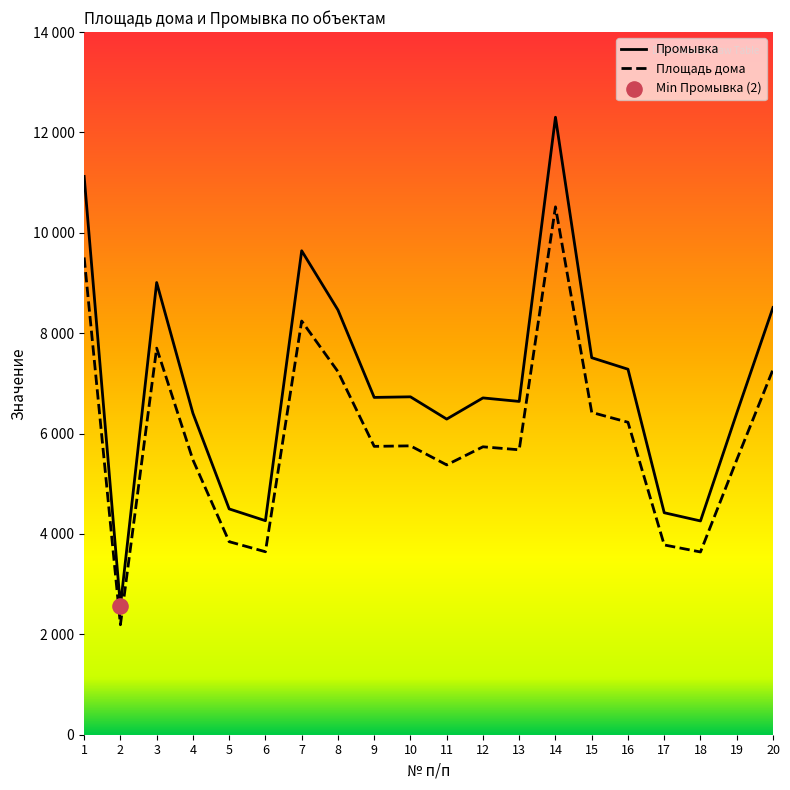

What is the total value across all series at 7?

17884.5